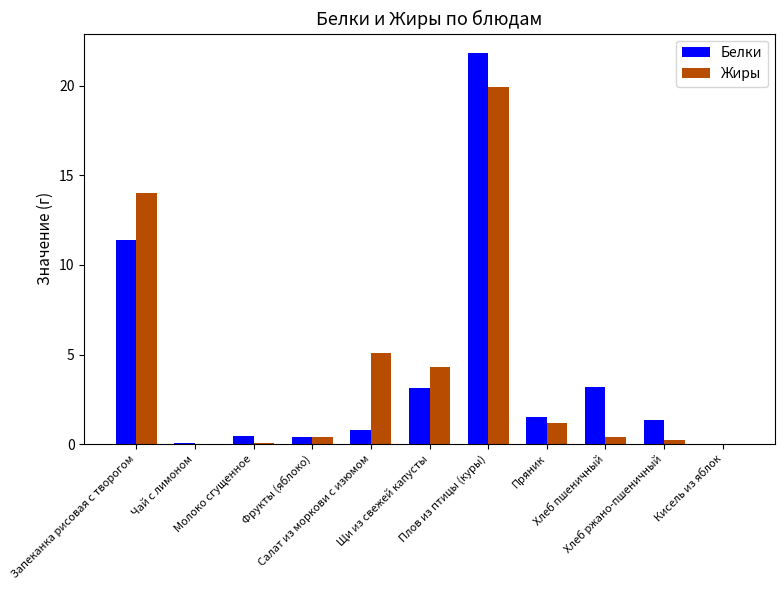

The Белки series shows 1.3 at Хлеб ржано-пшеничный. True or false?

True